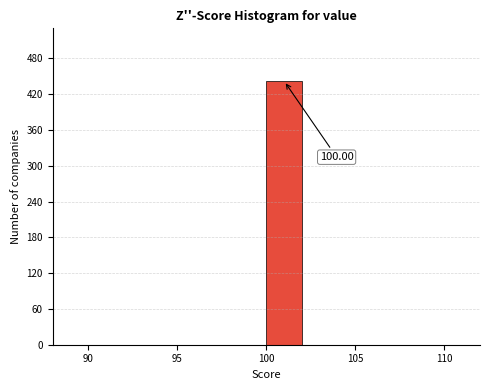

Which range on the x-axis has the tallest bar?

100 to 102